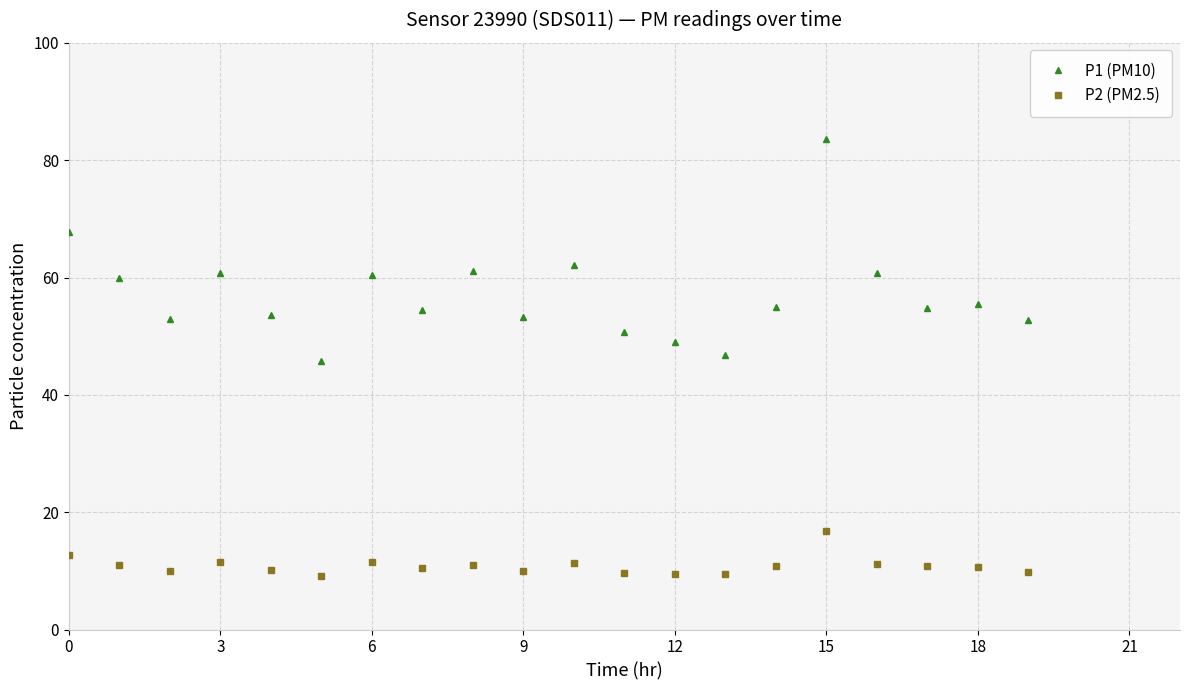

Which series has the largest range (max minus min)?

P1 (PM10)